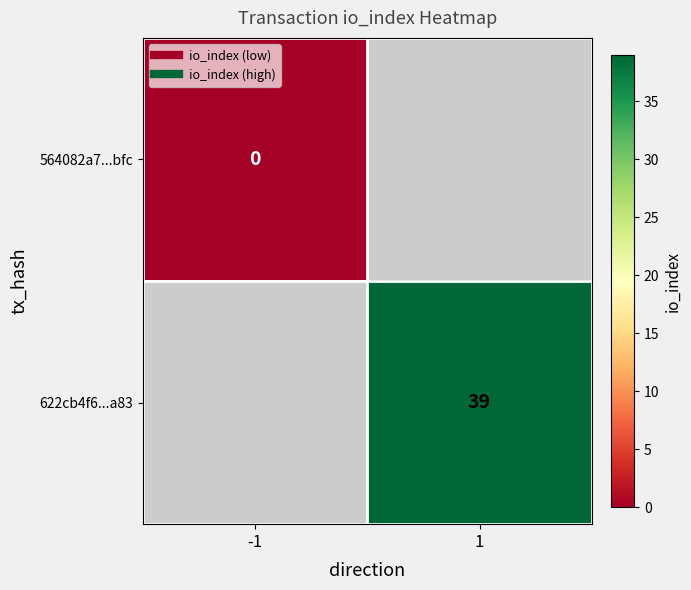

At which label does 564082a7...bfc reach its peak?

-1